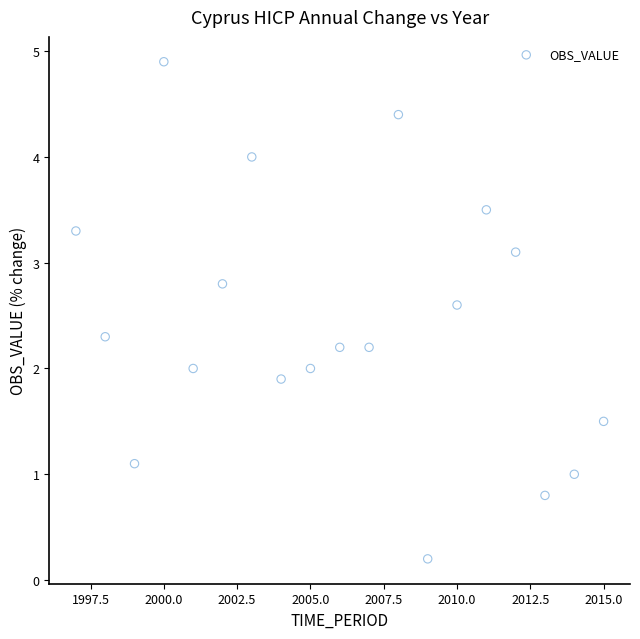

What is the range of Y values (max minus min)?

4.7